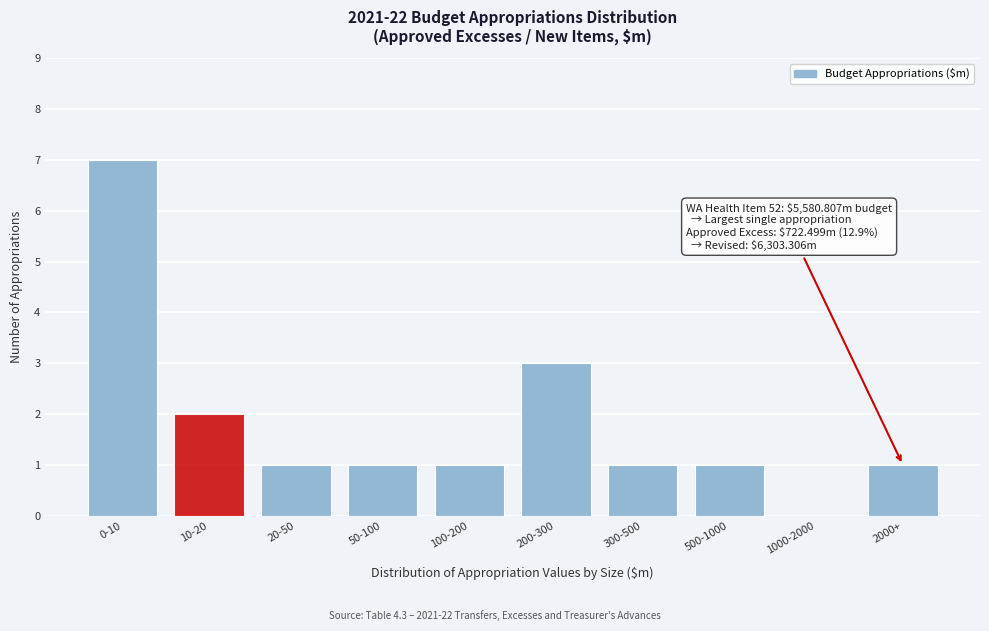

Reading left to right, extract all data points from this chart.

0-10=7	10-20=2	20-50=1	50-100=1	100-200=1	200-300=3	300-500=1	500-1000=1	1000-2000=0	2000+=1